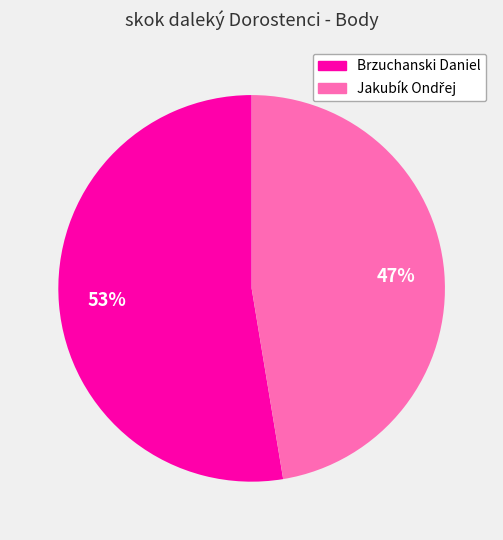

To the nearest percent, what is the average slice percentage?

50%